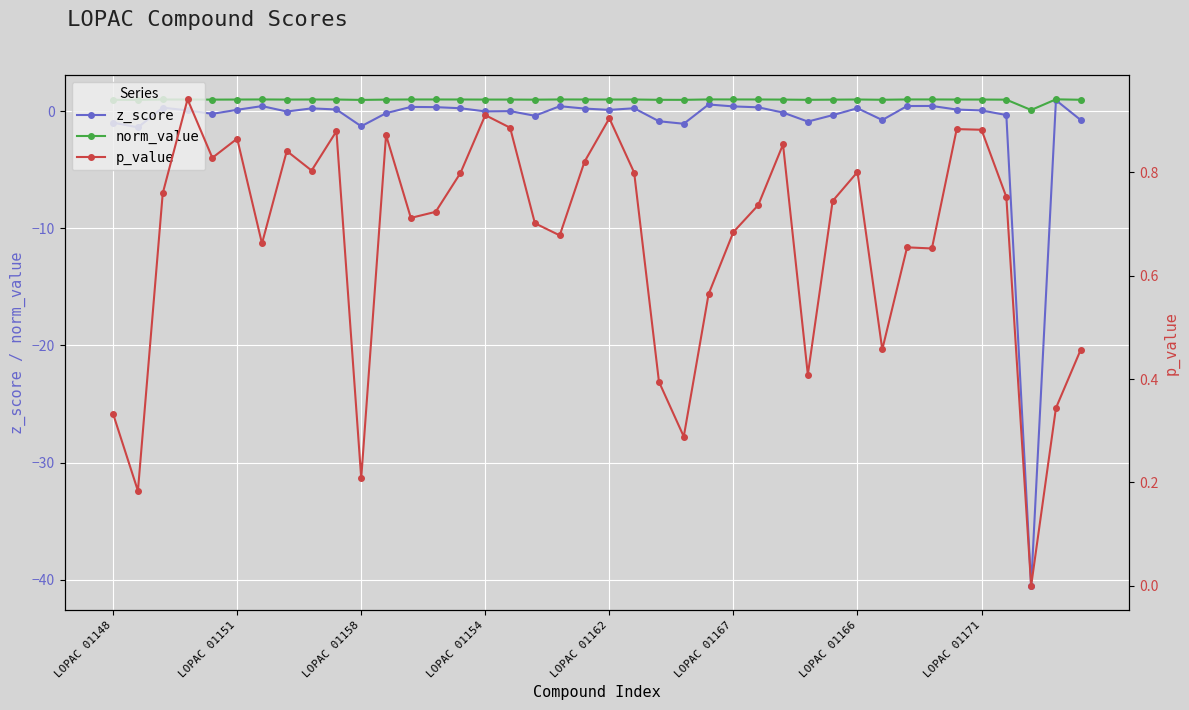

What is the maximum value for norm_value?

1.0